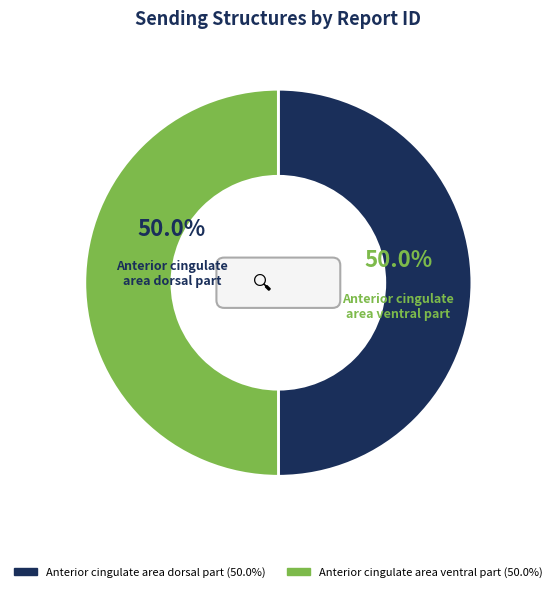

Is it true that Anterior cingulate area dorsal part is 50% of the pie?

True